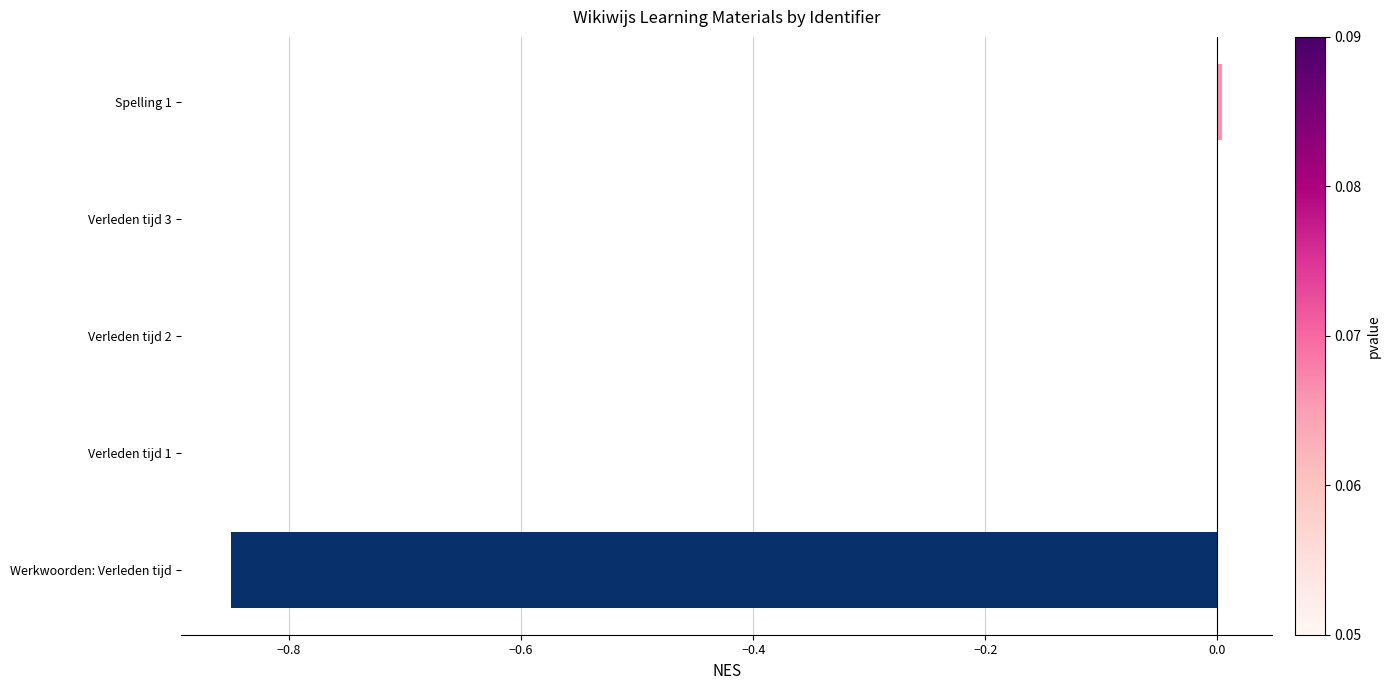

The value at Spelling 1 is 0.0. True or false?

True